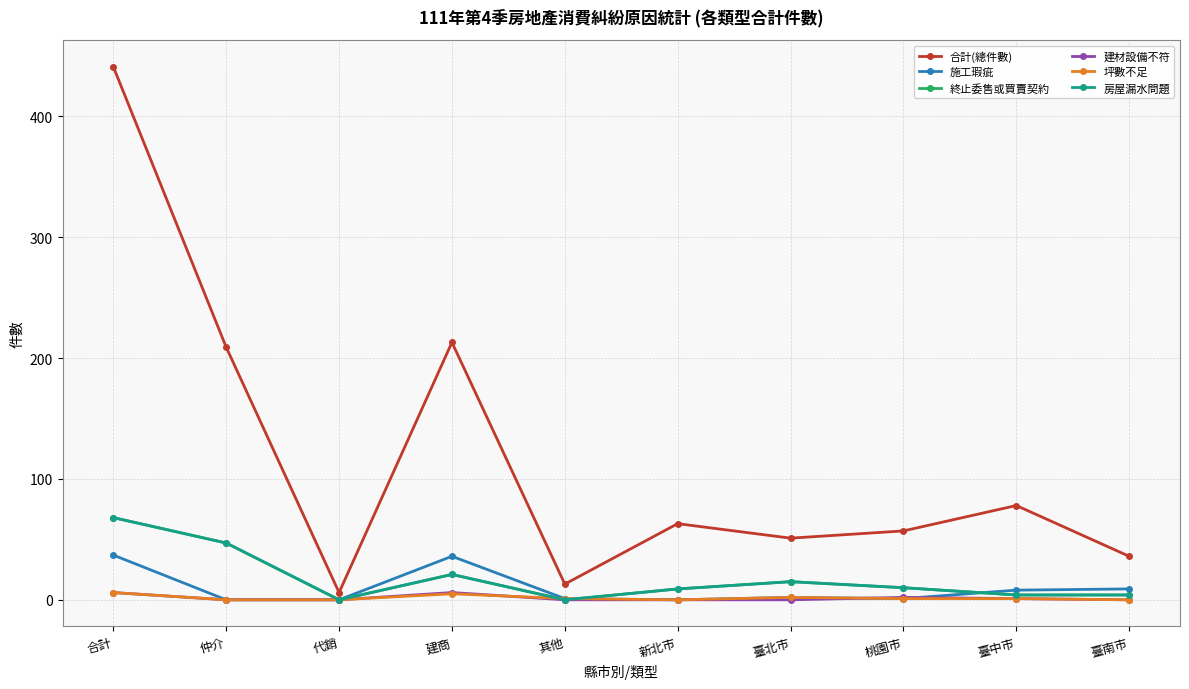

Which series has the largest total across all categories?

合計(總件數)